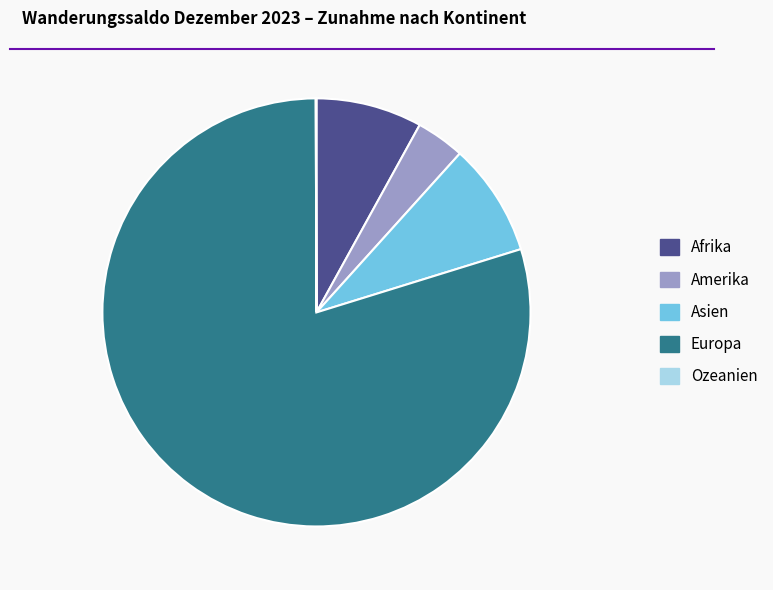

Do Afrika and Amerika together represent more than half of the pie?

No